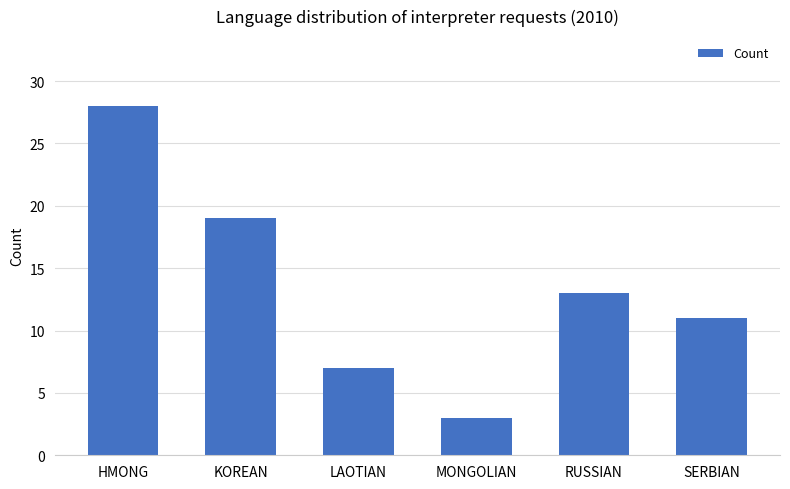

Reading right to left, list all the values displayed in this chart.

SERBIAN=11	RUSSIAN=13	MONGOLIAN=3	LAOTIAN=7	KOREAN=19	HMONG=28